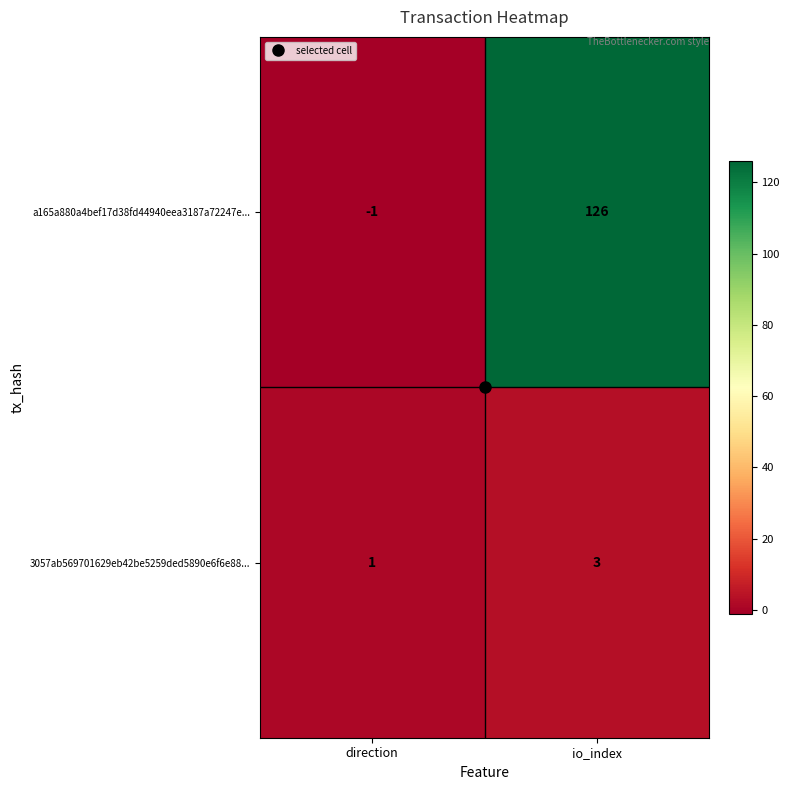

List the series in order of their peak value, lowest first.

3057ab569701629eb42be5259ded5890e6f6e88..., a165a880a4bef17d38fd44940eea3187a72247e...